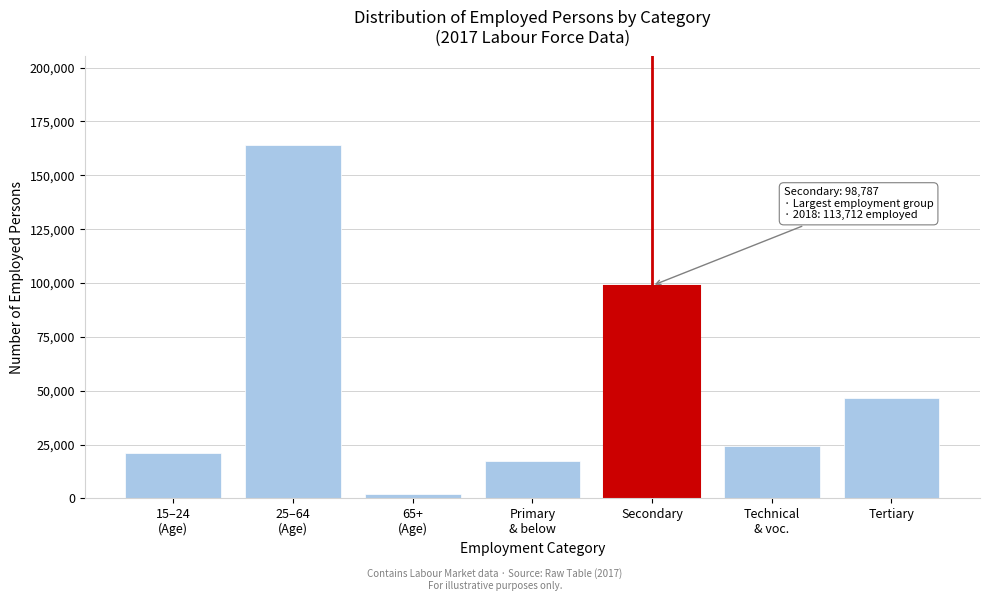

Reading right to left, list all the values displayed in this chart.

46435	24513	98787	17152	1869	164133	20884